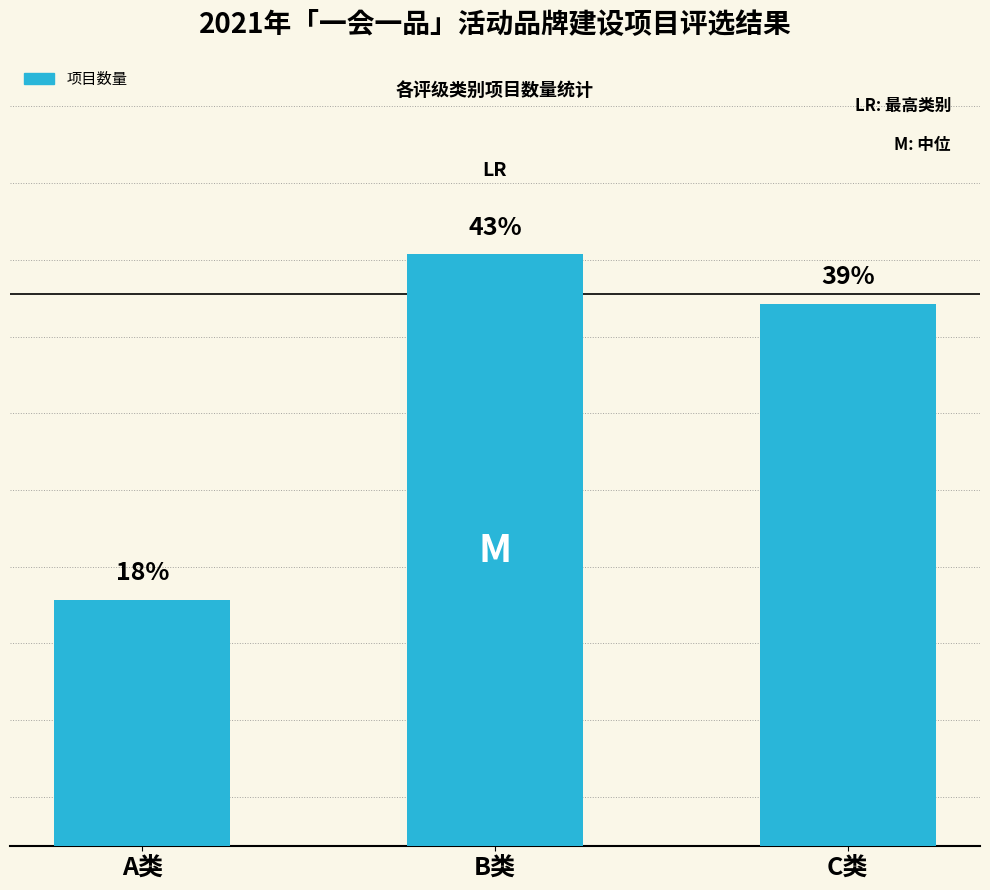

How many data points does each series have?

3